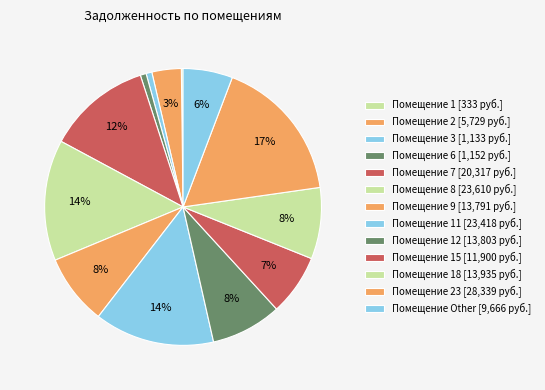

What is the largest slice in the pie chart?

23